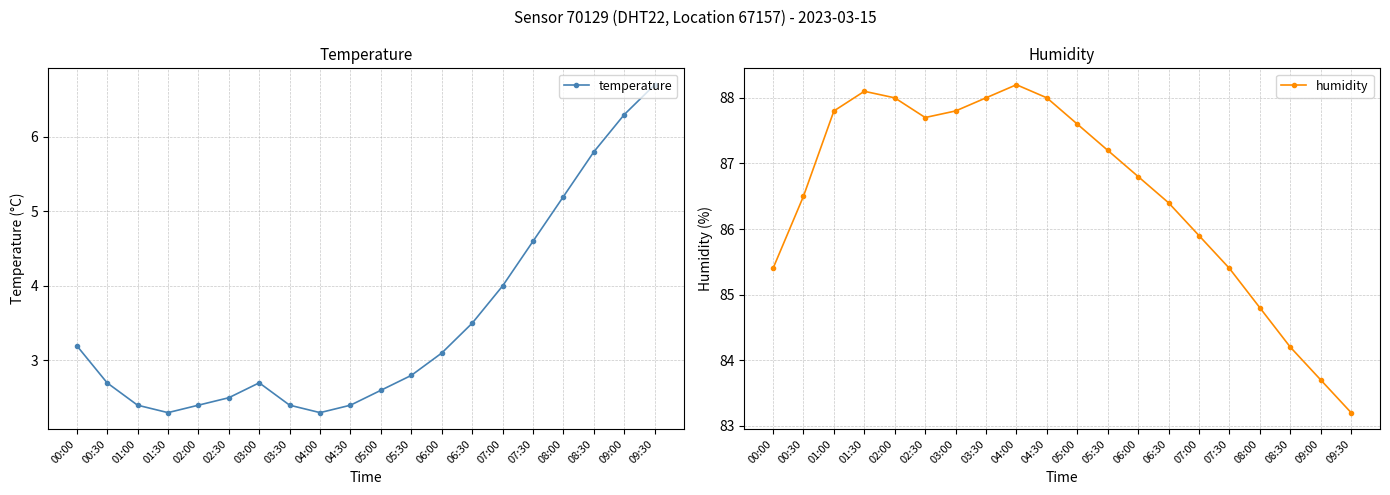

At which label does humidity reach its minimum?

09:30